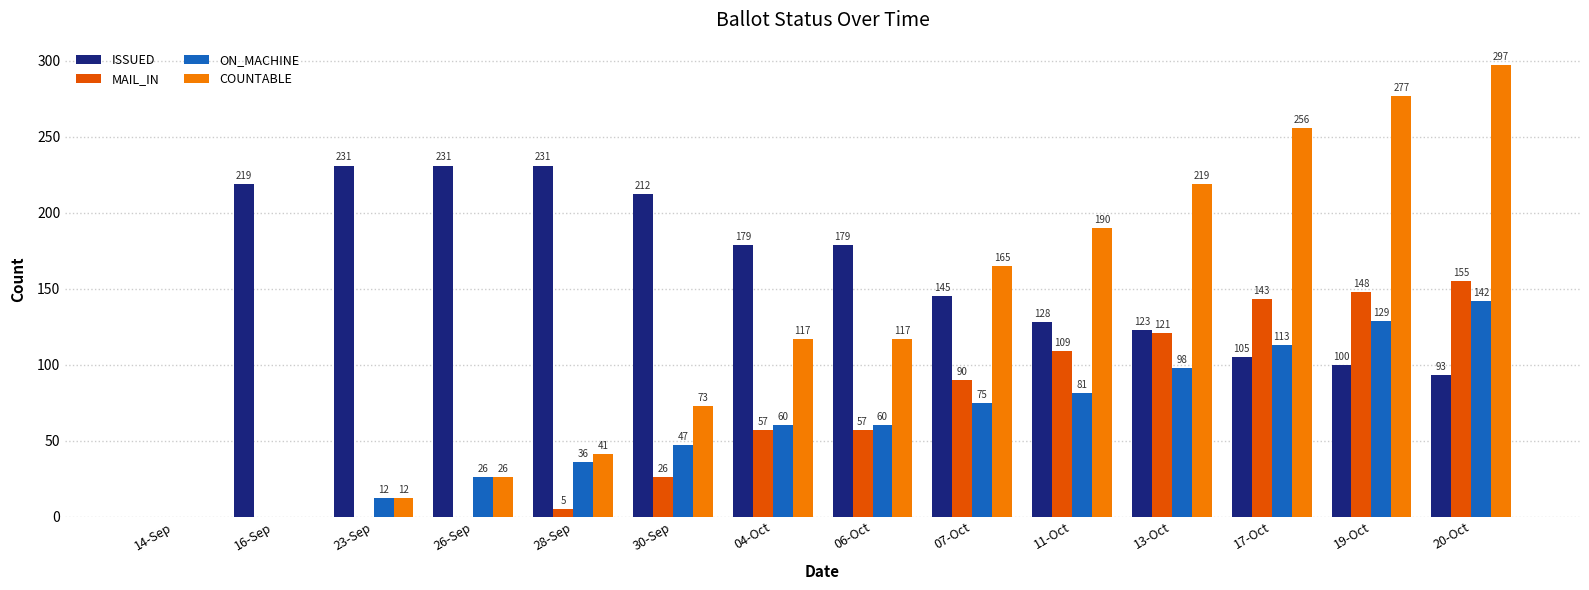

What is the sum of all ISSUED values?

2176